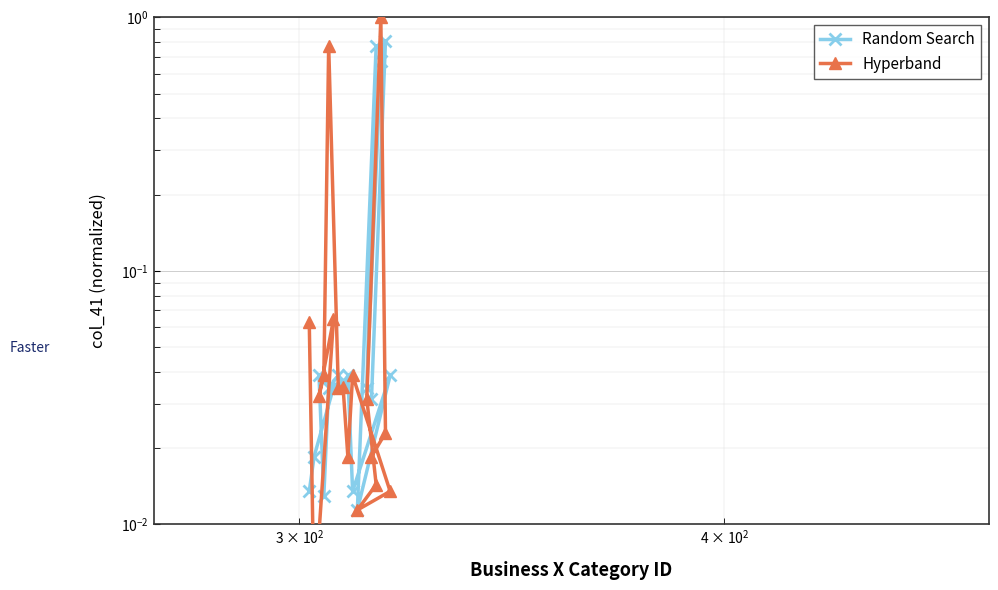

What are all the series names shown in the legend?

Random Search, Hyperband